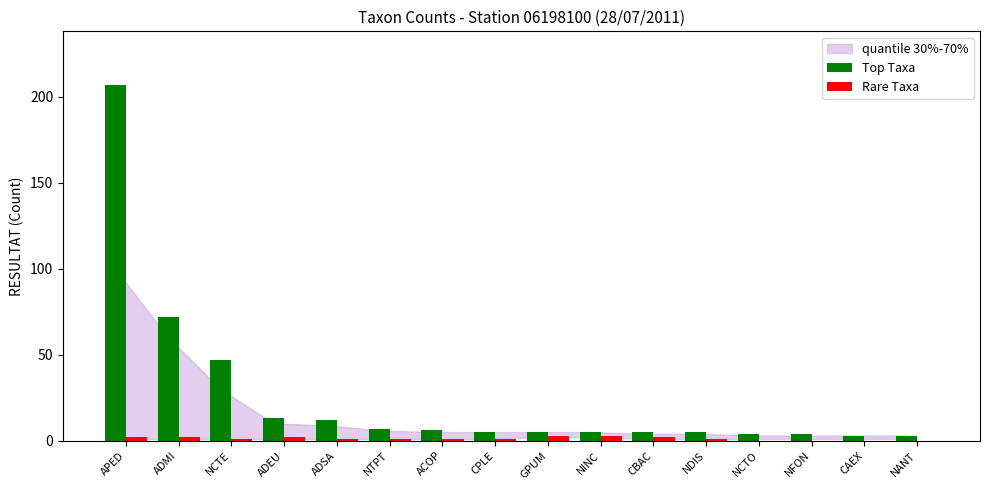

Which series changed the most between APED and CPLE?

Top Taxa